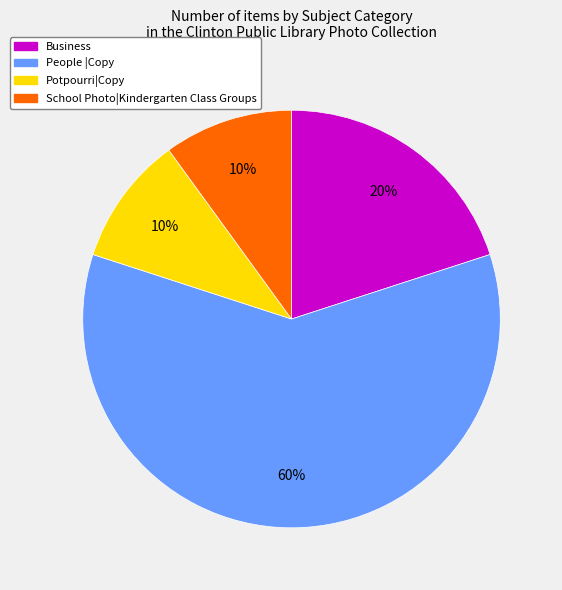

Between Business and Potpourri|Copy, which is larger?

Business